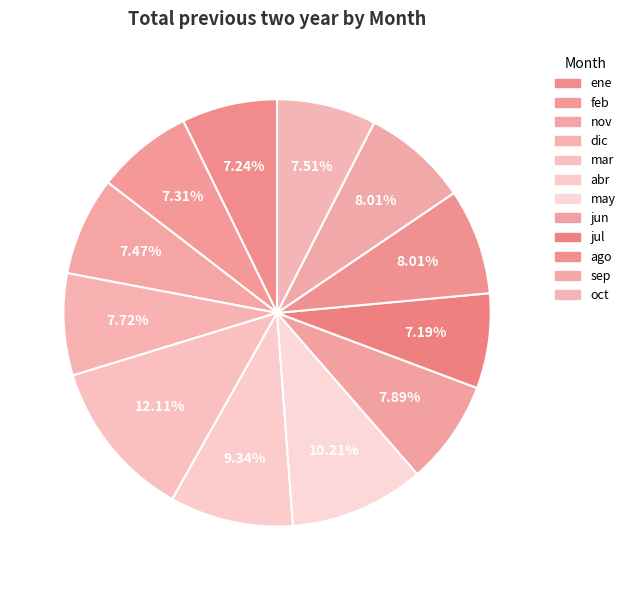

Between abr and may, which is larger?

may